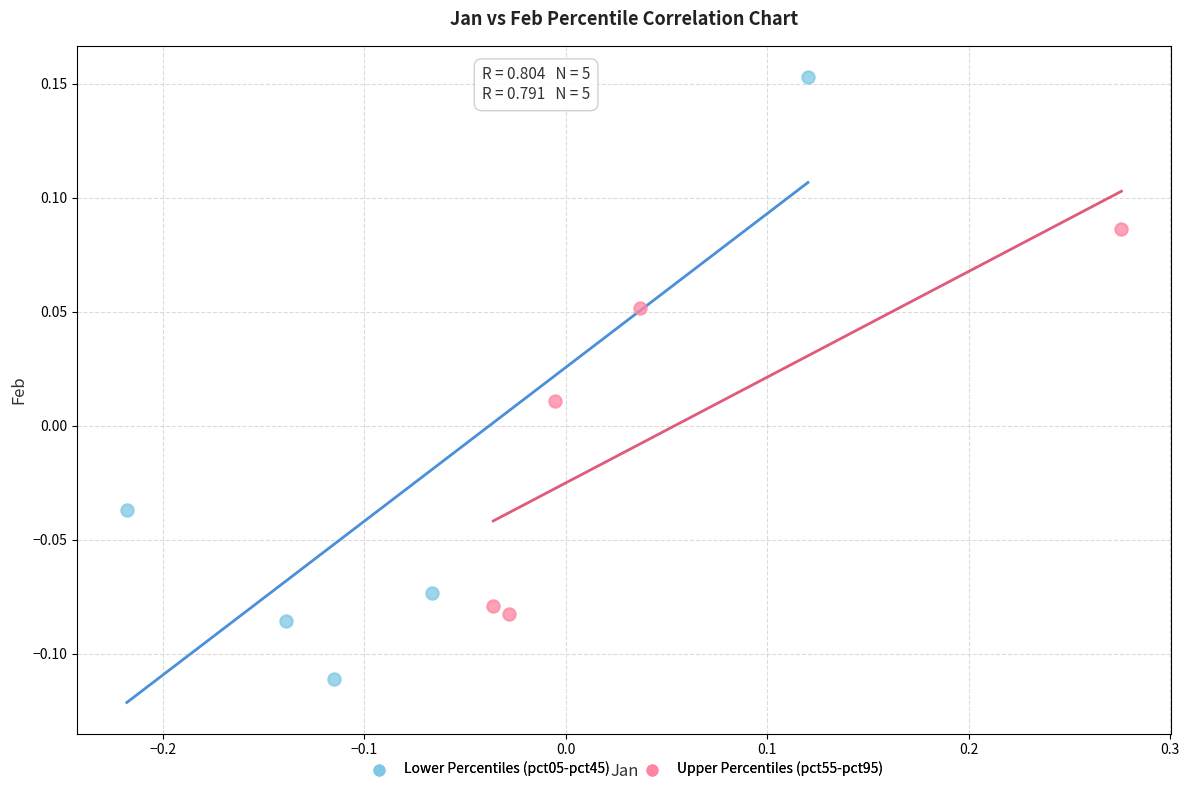

Which series has the widest spread of Y values?

Lower Percentiles (pct05-pct45)